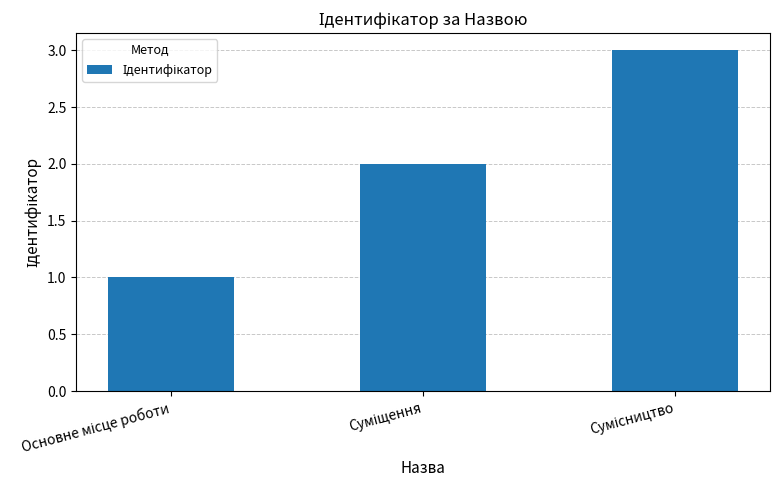

How many distinct data groups are displayed?

1